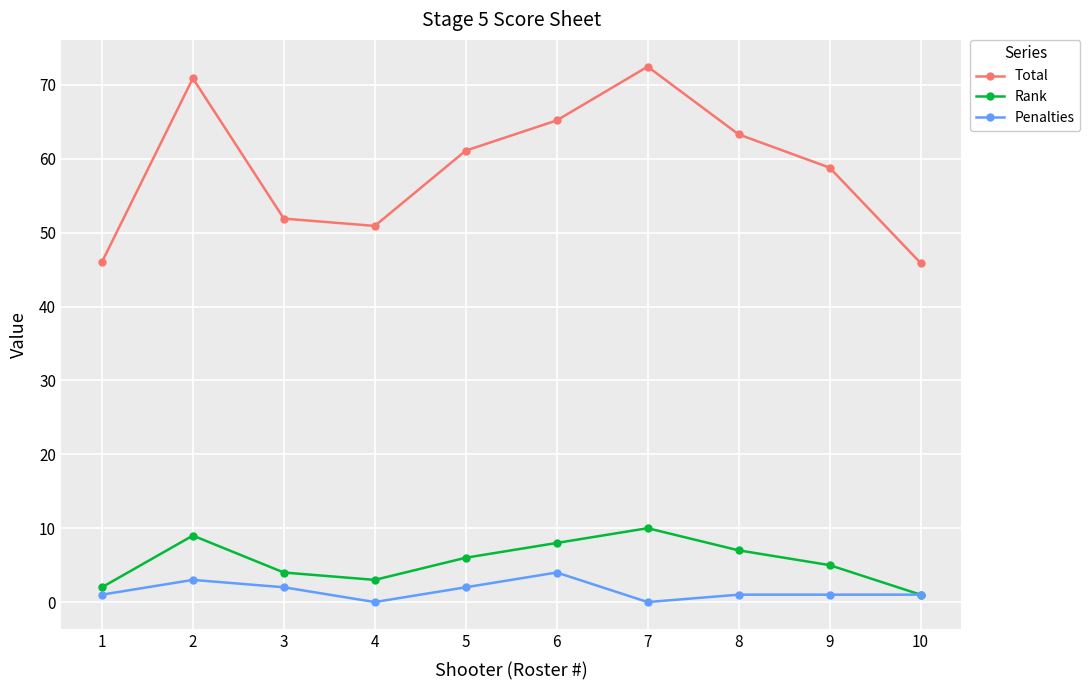

At which category does Rank reach its first local valley?

4